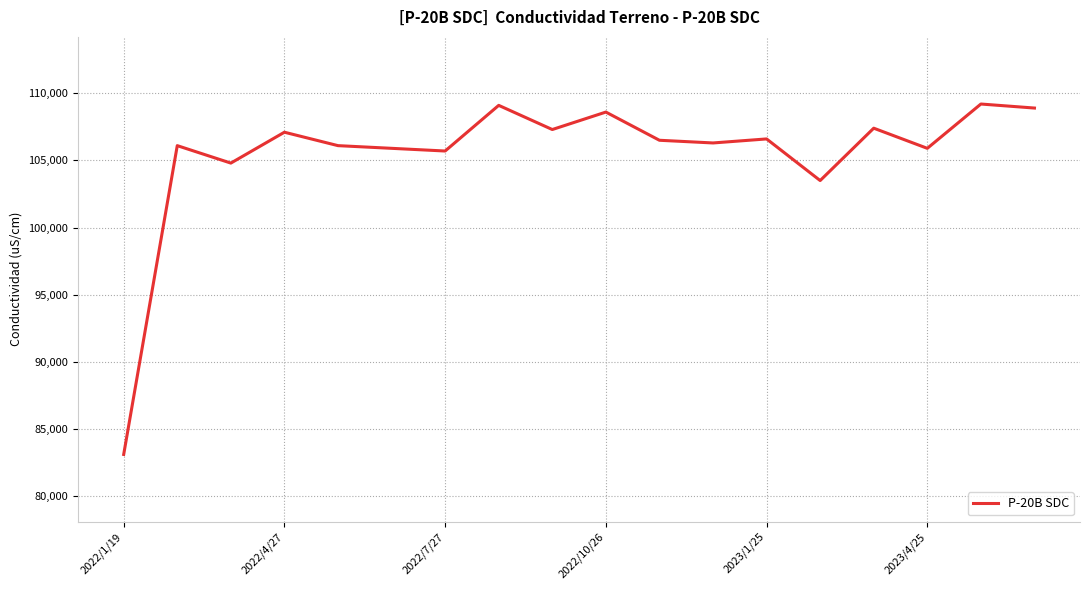

What is the greatest value displayed?

109200